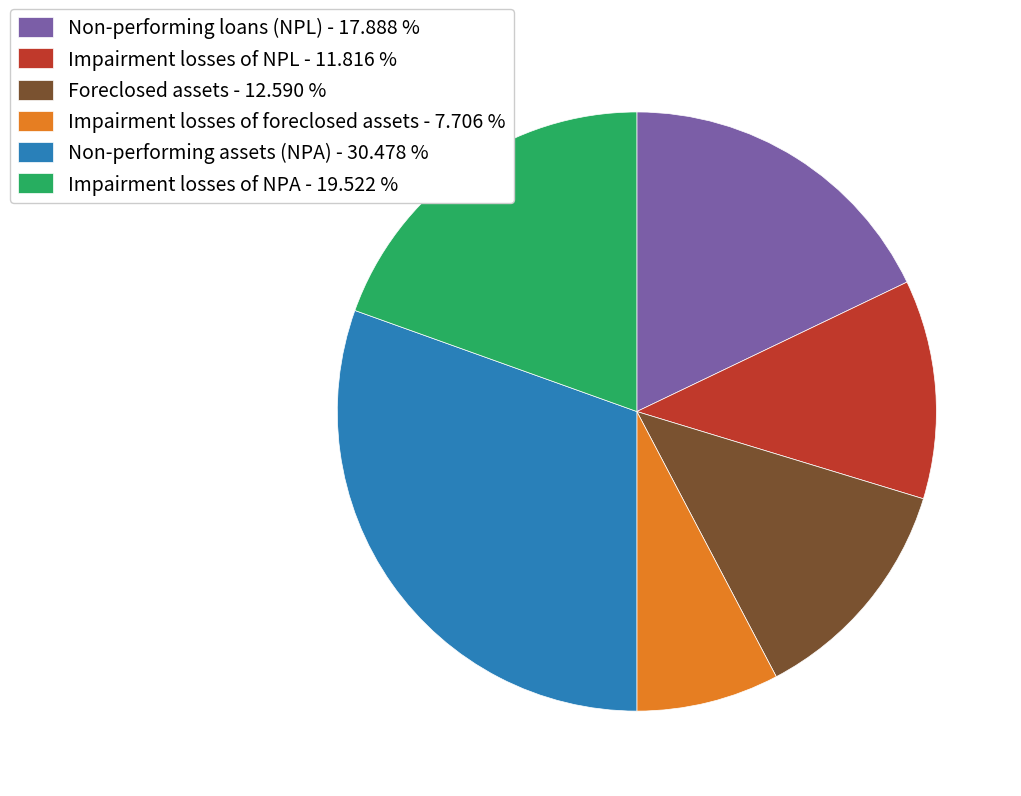

Does Impairment losses of NPA represent more than half of the total?

No